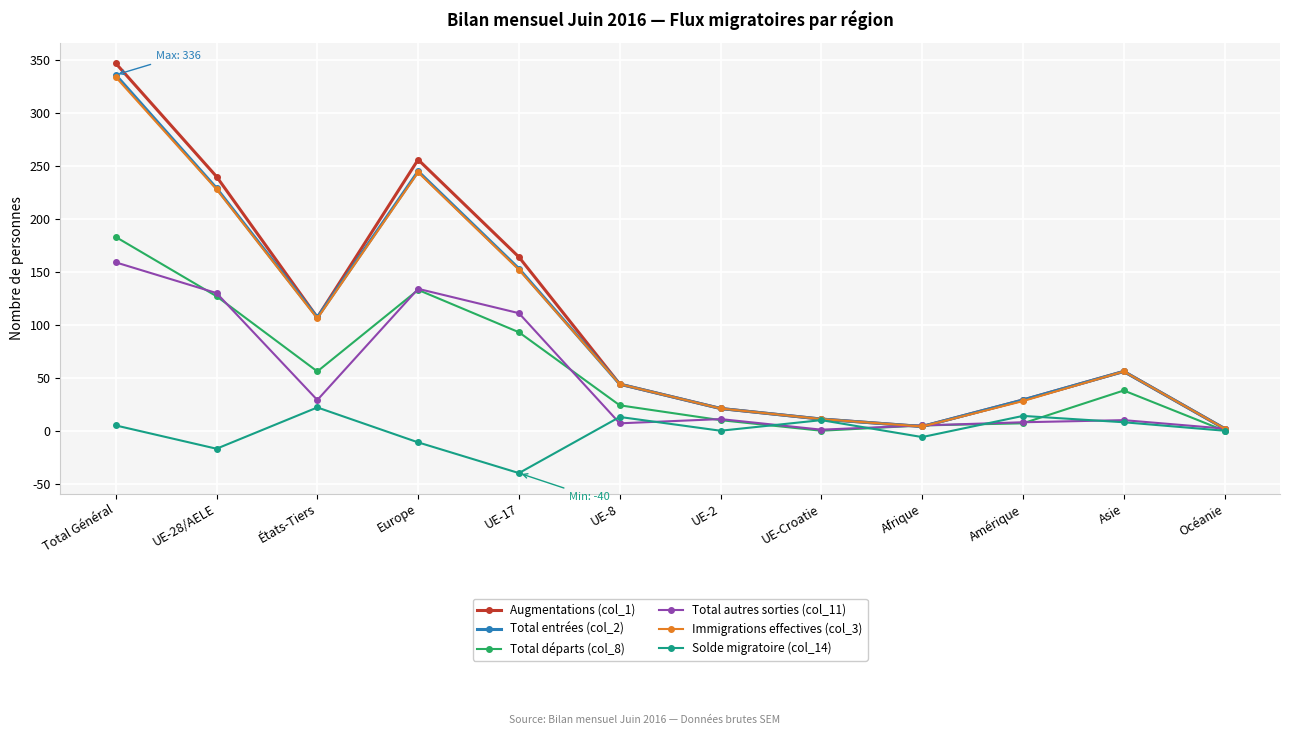

True or false: Solde migratoire (col_14) has more than 2 interior local peaks.

True